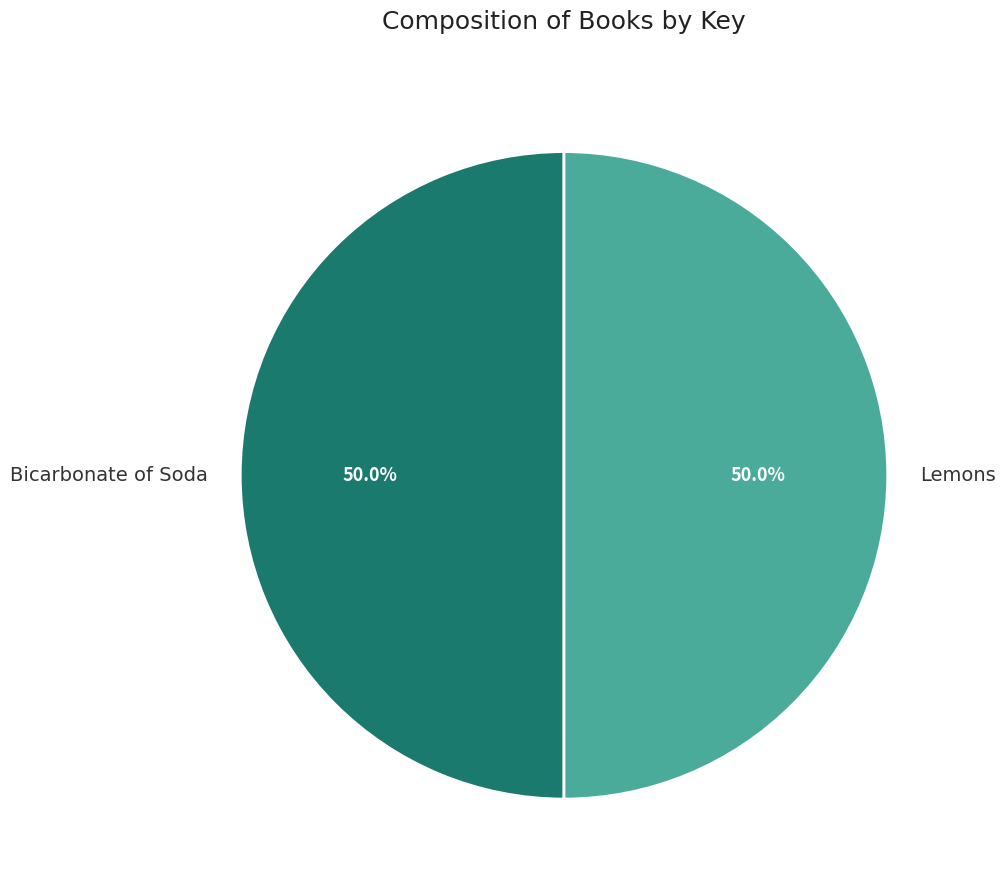

What portion of the pie excludes Lemons?

50.0%